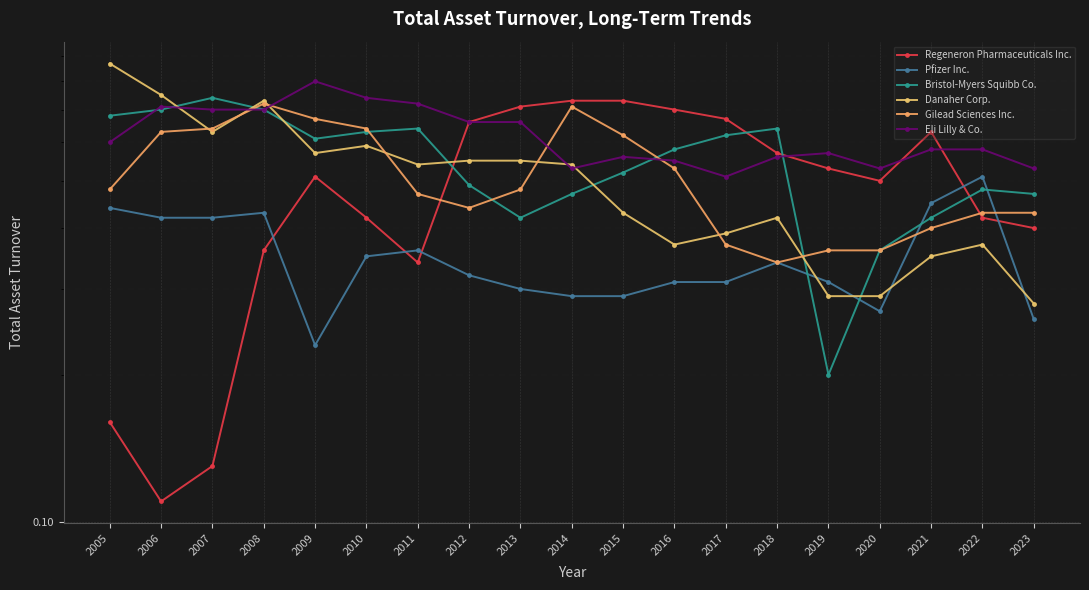

True or false: Danaher Corp. and Eli Lilly & Co. intersect in this chart.

True